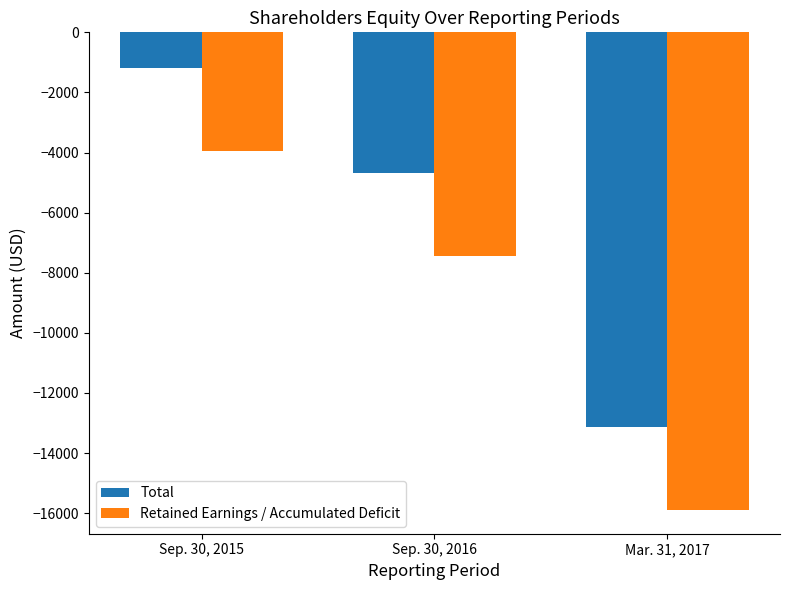

What is the smallest value displayed?

-15890